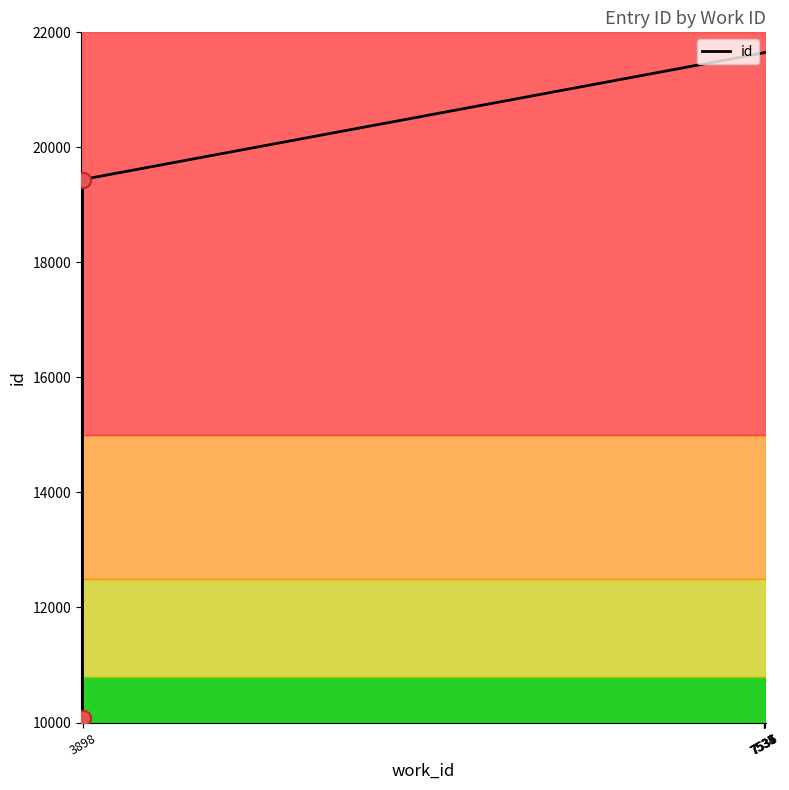

What is the ratio of the value at 7535 to the value at 3898?

2.1